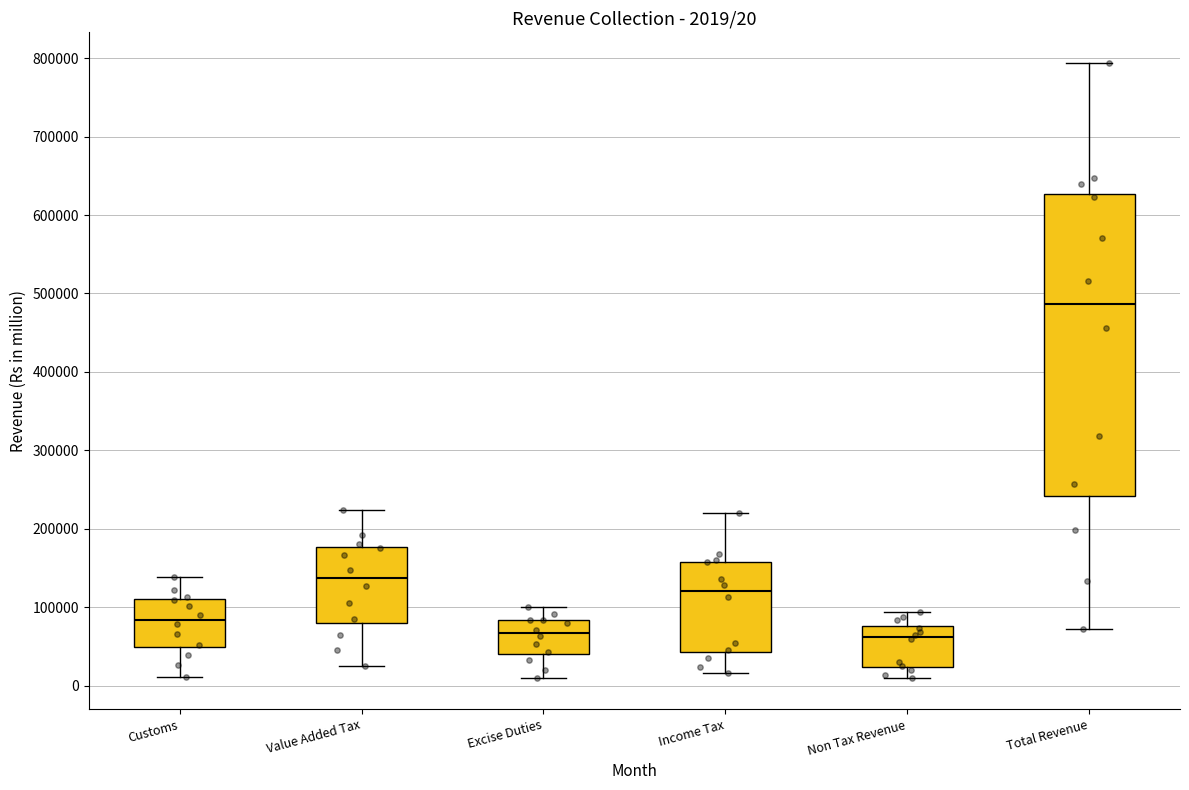

Which box has the highest median line?

Total Revenue